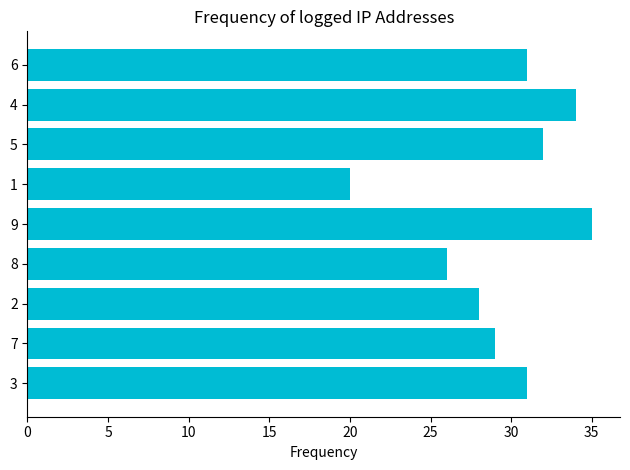

What is the difference between the maximum and minimum values?

15